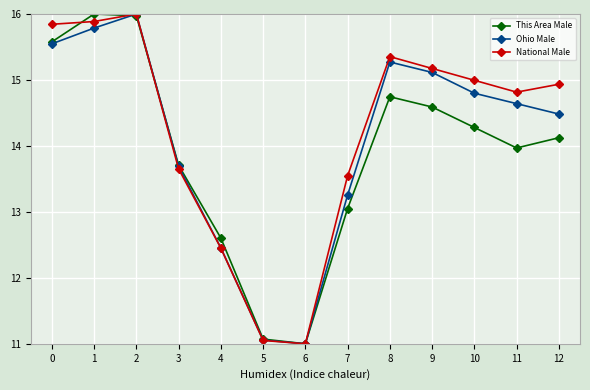

What is the greatest value displayed?

16.0